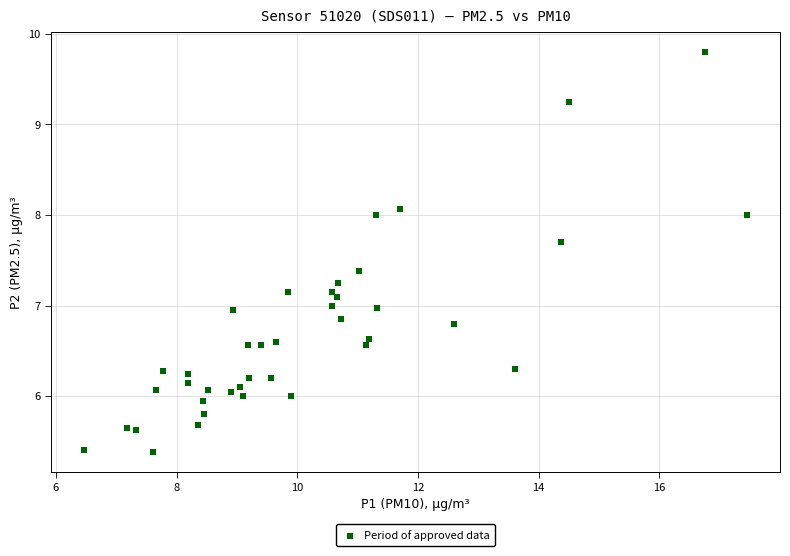

What is the range of X values (max minus min)?

11.0